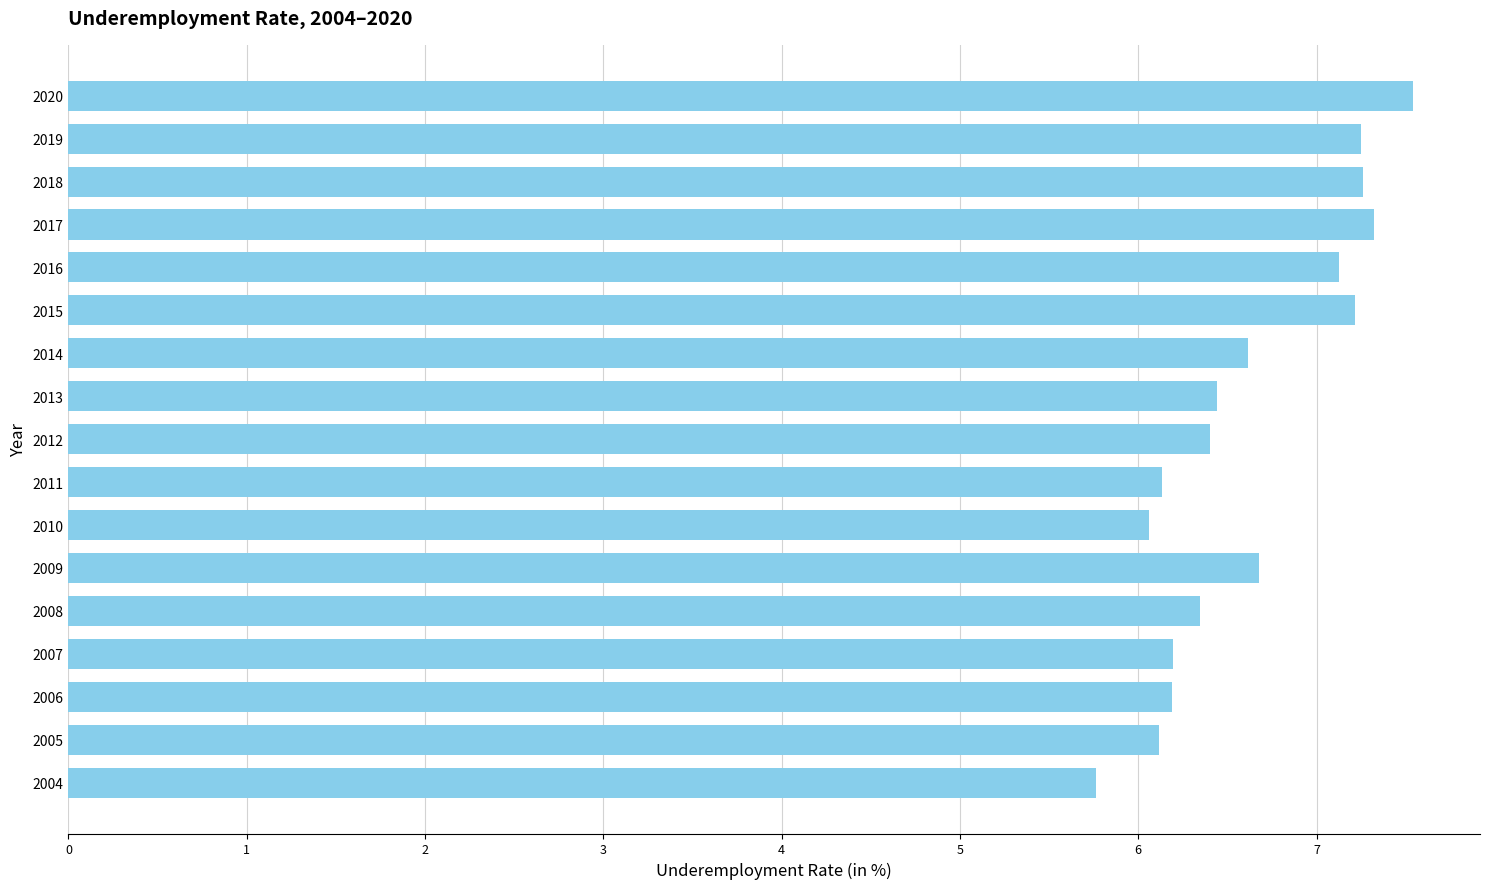

What is the smallest value displayed?

5.8